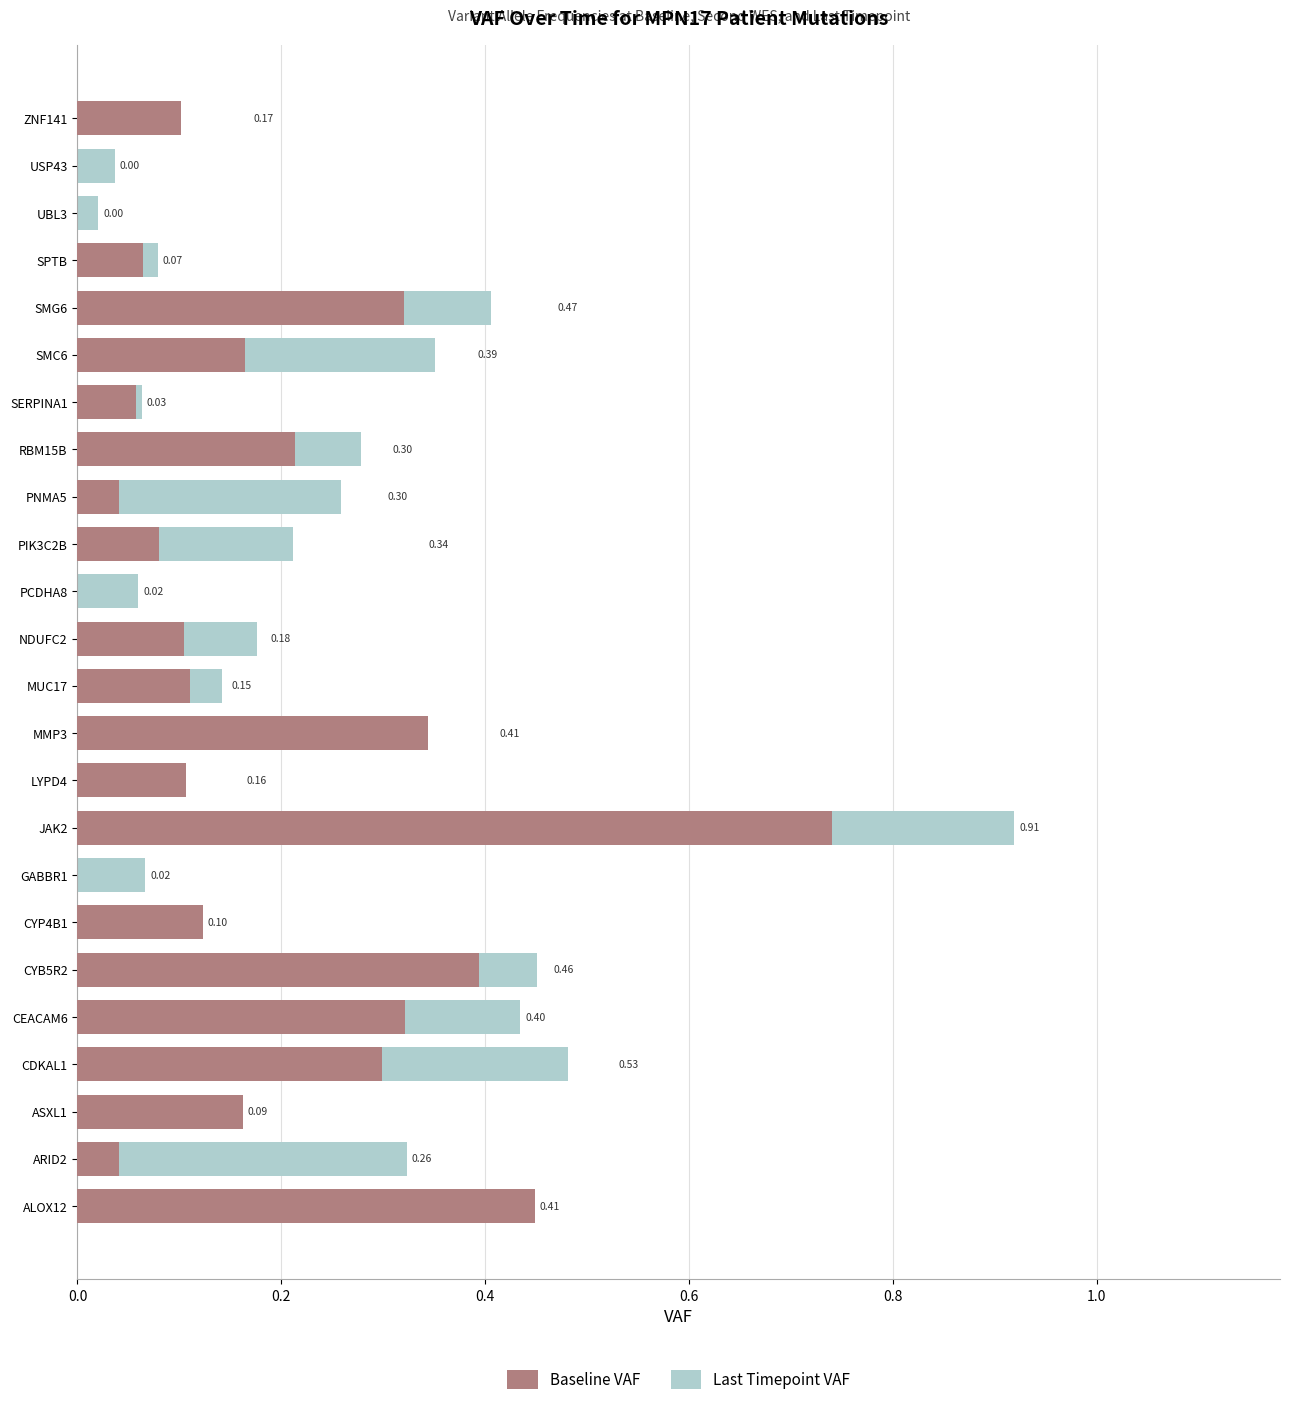

What is the label of the 6th bar from the right?

SMC6